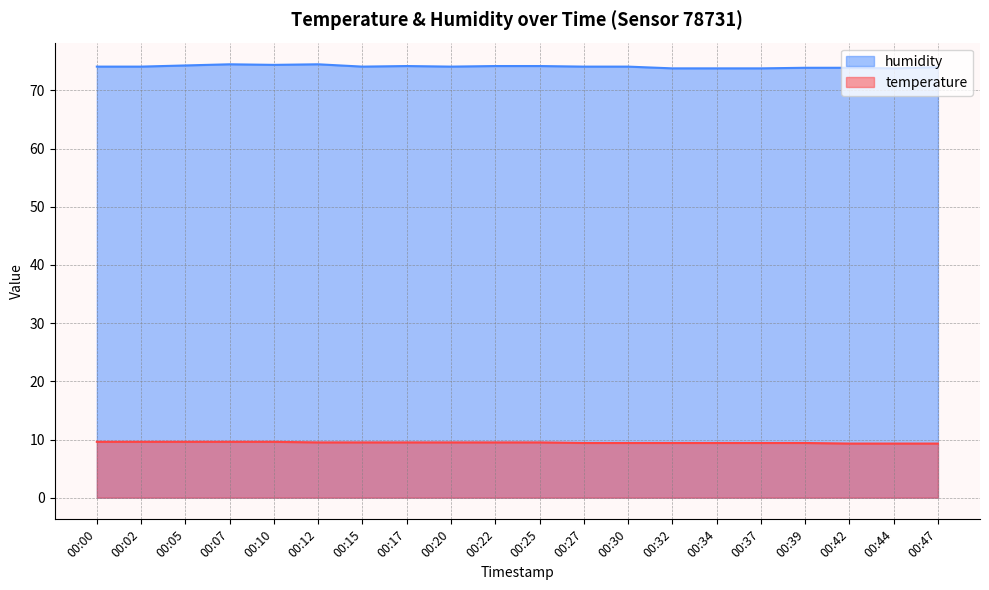

Is the value of temperature at 00:00 greater than the value of humidity at 00:44?

No